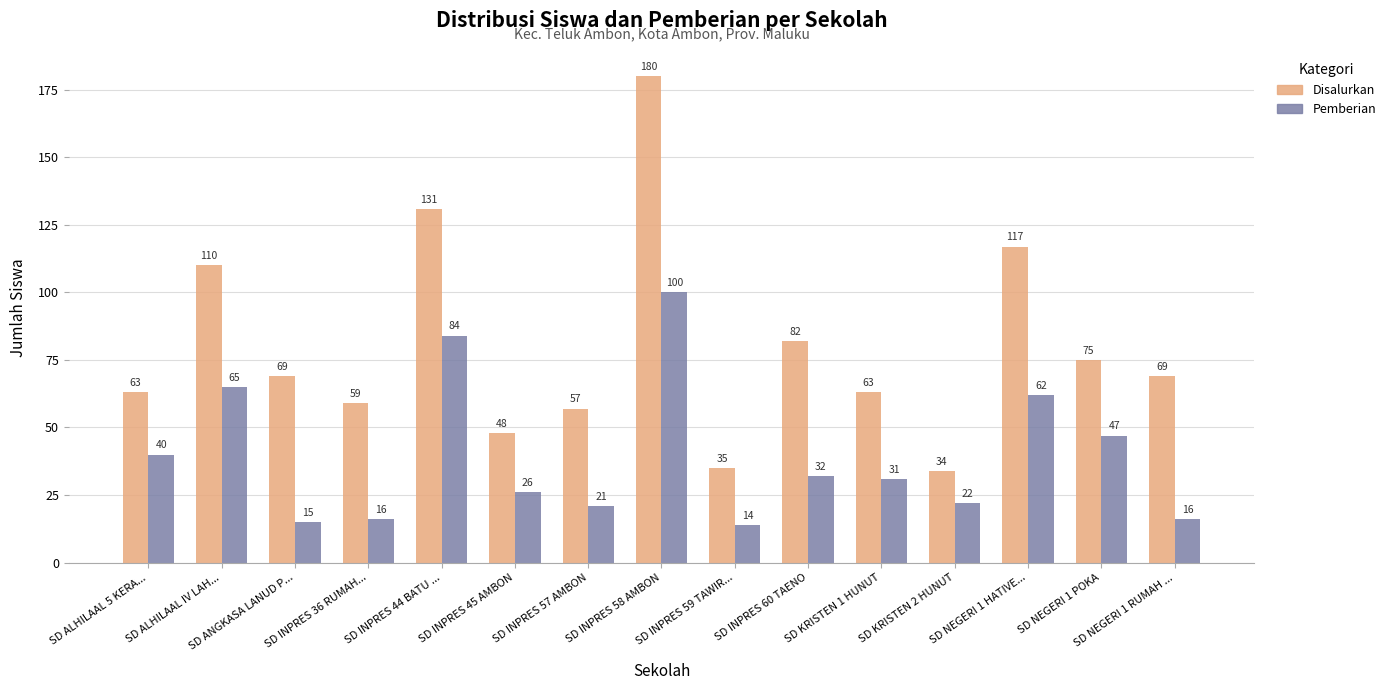

Reading left to right, list all the values displayed in this chart.

Disalurkan: 63	110	69	59	131	48	57	180	35	82	63	34	117	75	69
Pemberian: 40	65	15	16	84	26	21	100	14	32	31	22	62	47	16